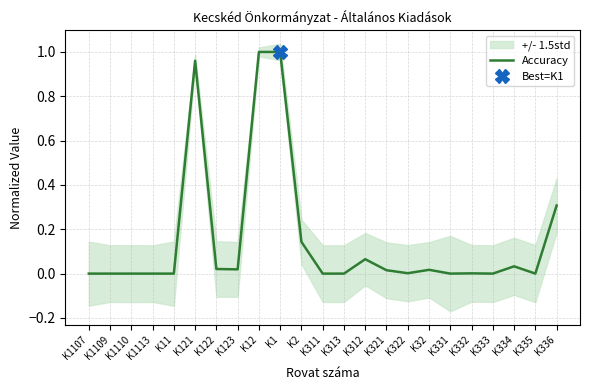

True or false: the data has more than 2 interior local peaks.

True